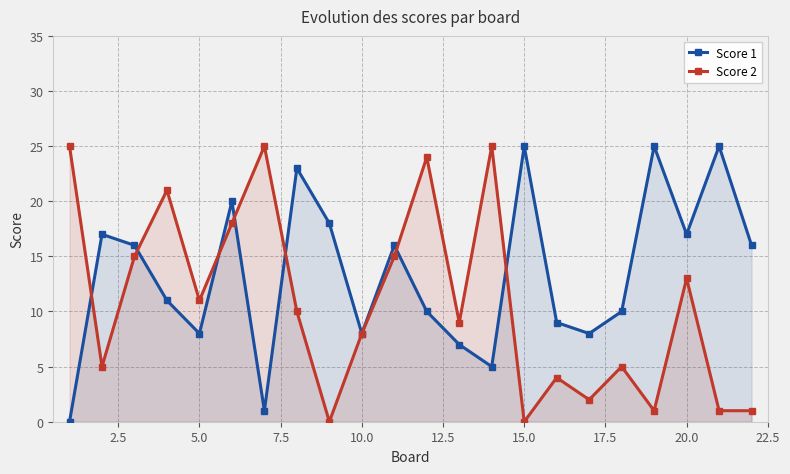

Where is the first local minimum for Score 1?

5.0